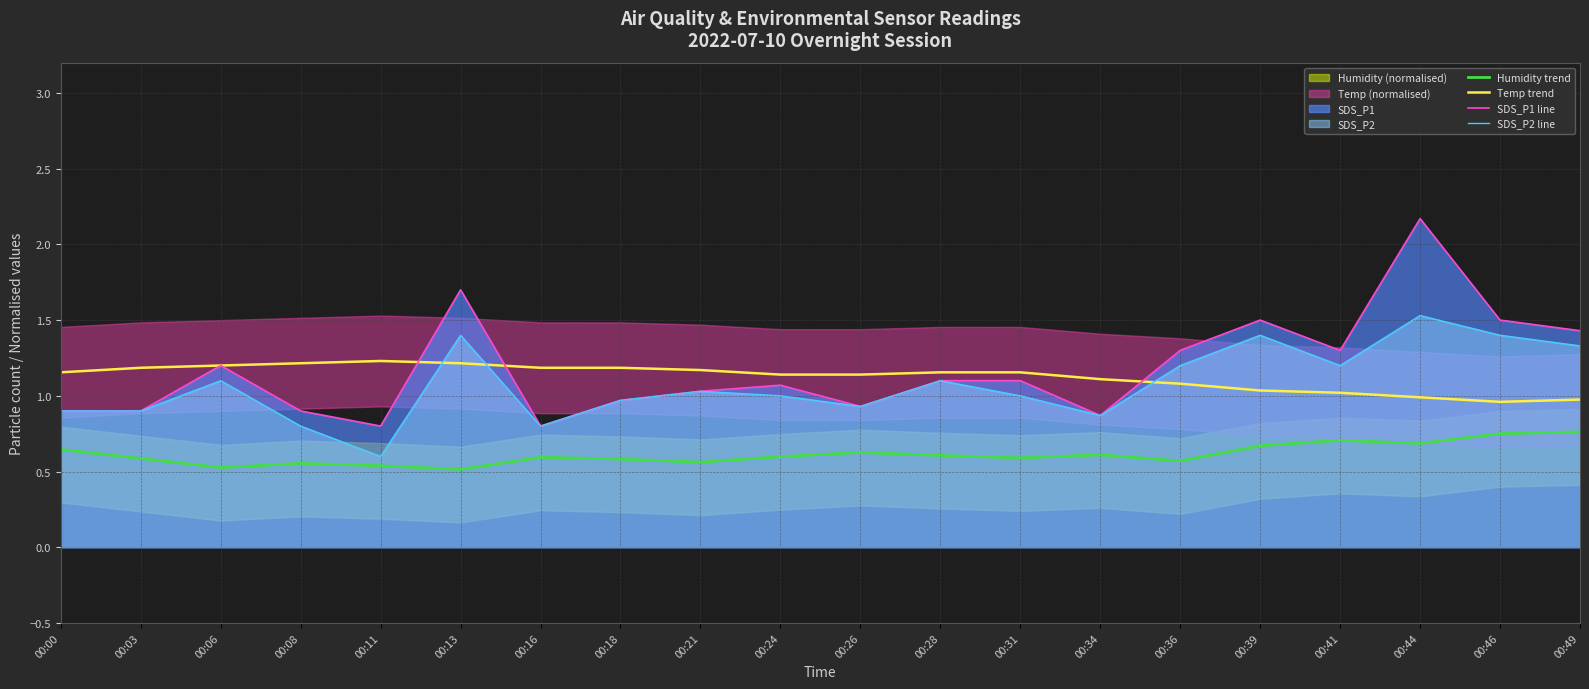

True or false: Temp trend and Humidity trend cross at least once.

False